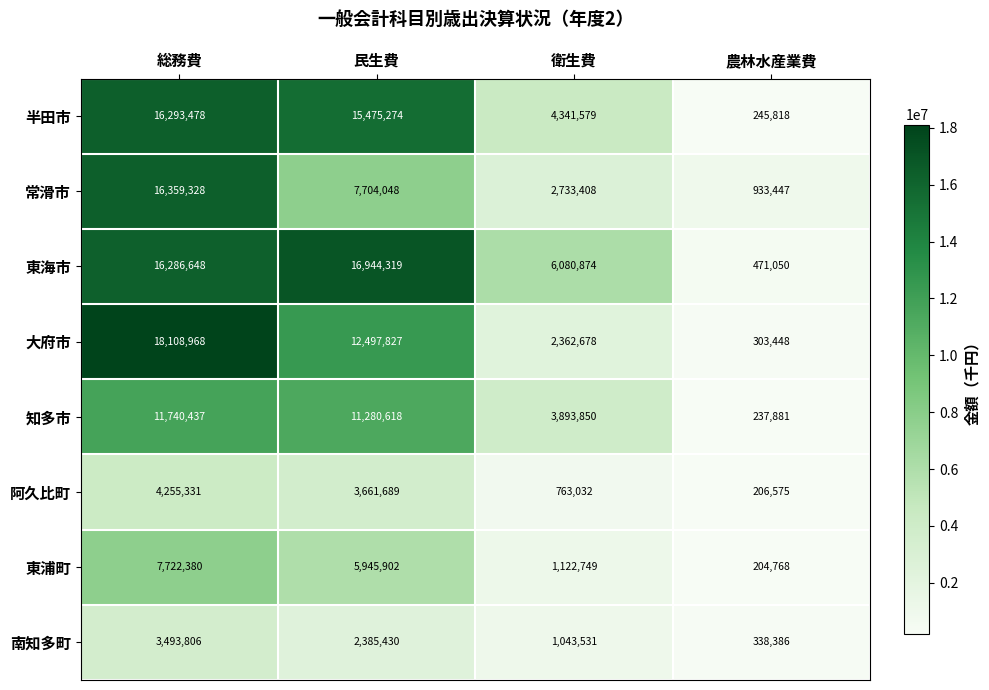

Rank the categories by 東海市 value from highest to lowest.

民生費, 総務費, 衛生費, 農林水産業費